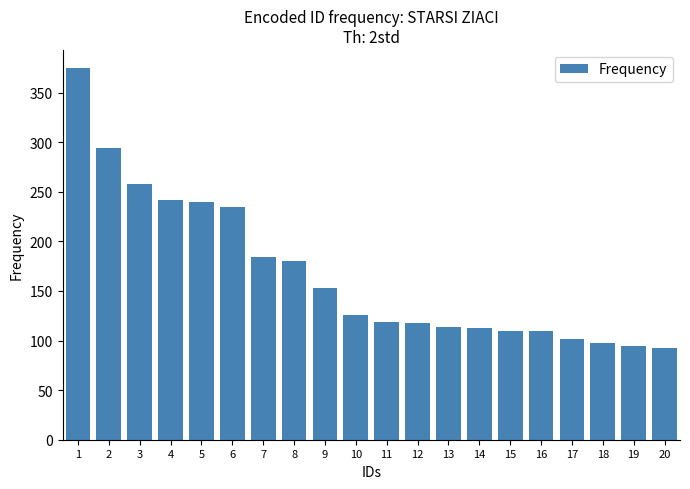

How many bars are there in total?

20